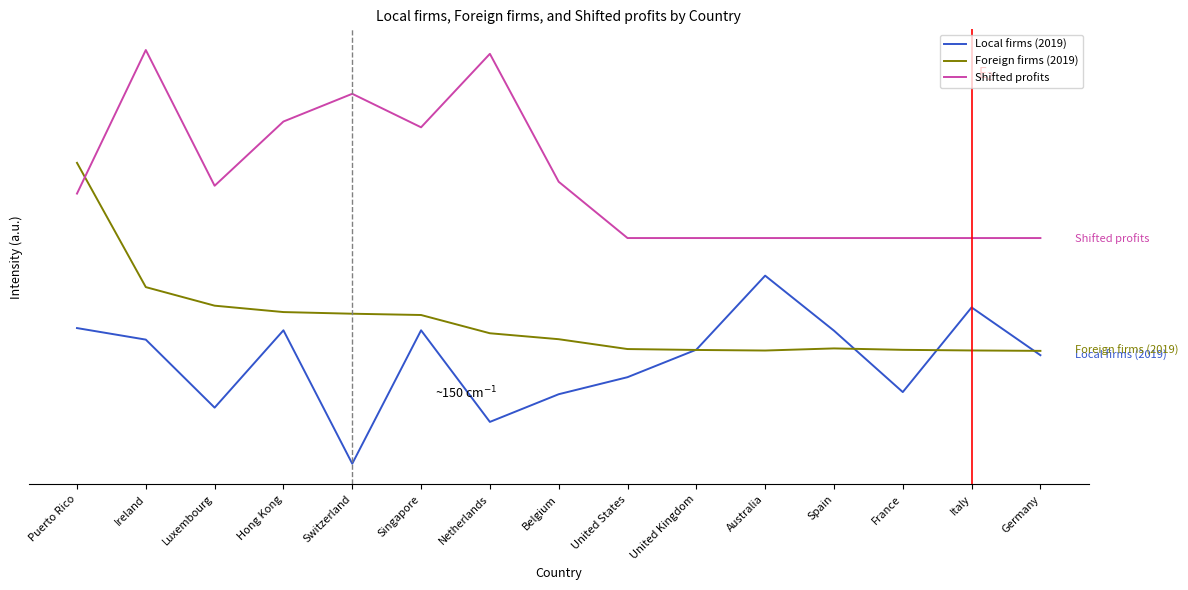

Is it true that Local firms (2019) equals 0.7 at Singapore?

True